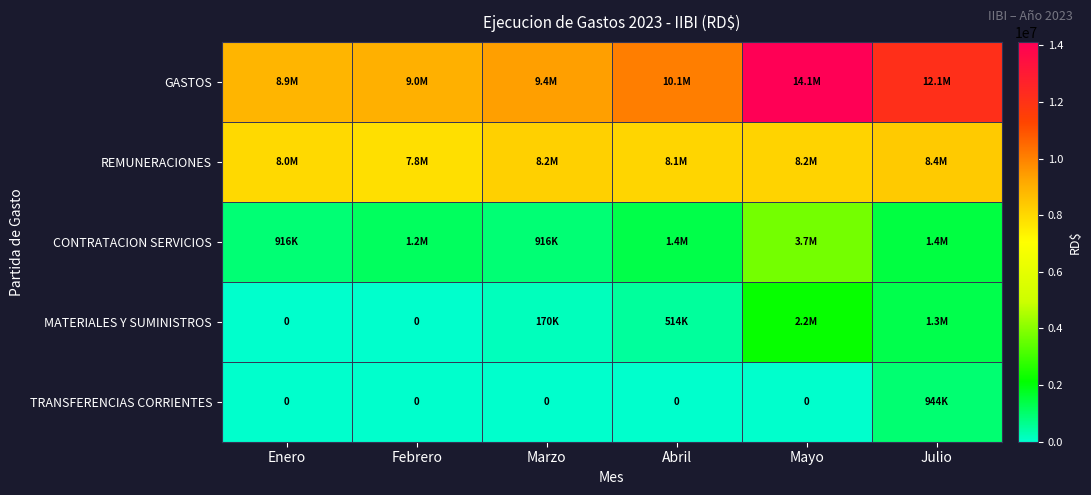

Is it true that TRANSFERENCIAS CORRIENTES equals 0.0 at Enero?

True